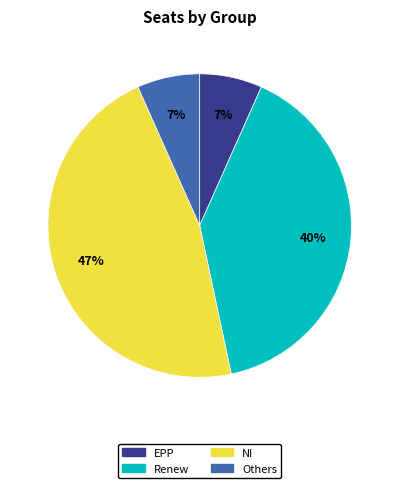

What is the largest slice in the pie chart?

NI